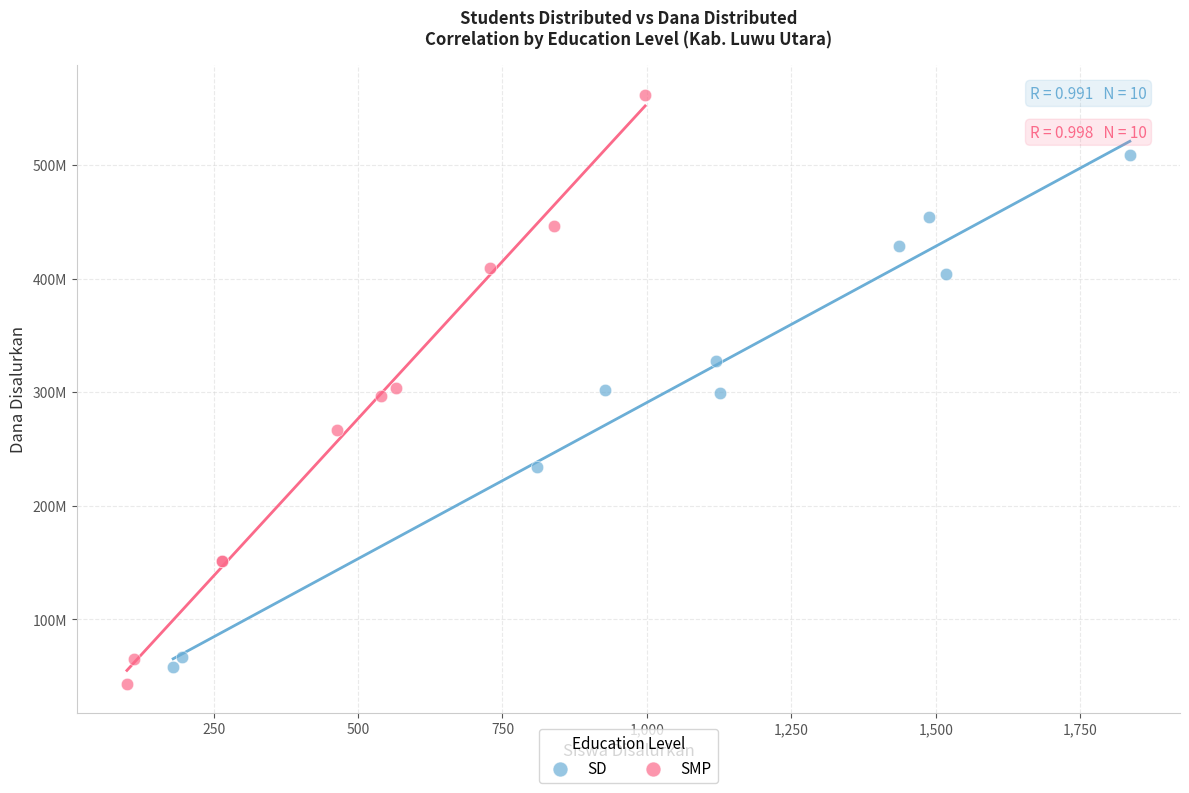

What are all the series names shown in the legend?

SD, SMP